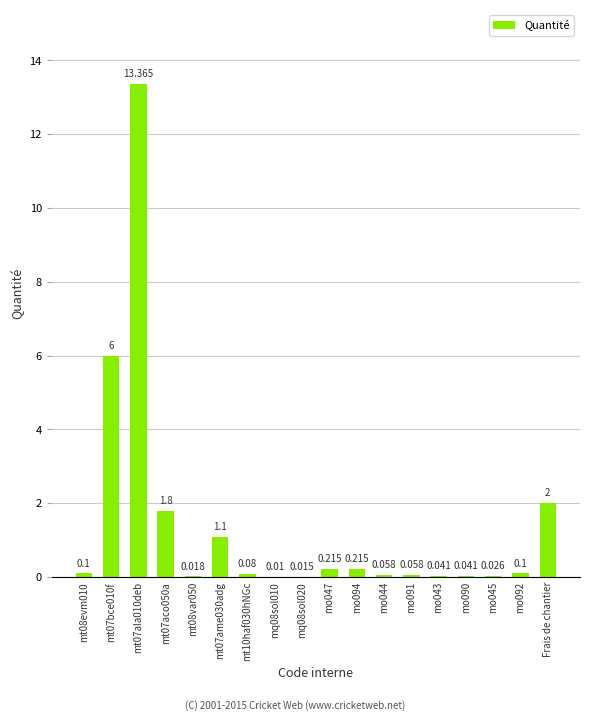

Are the bars horizontal?

No